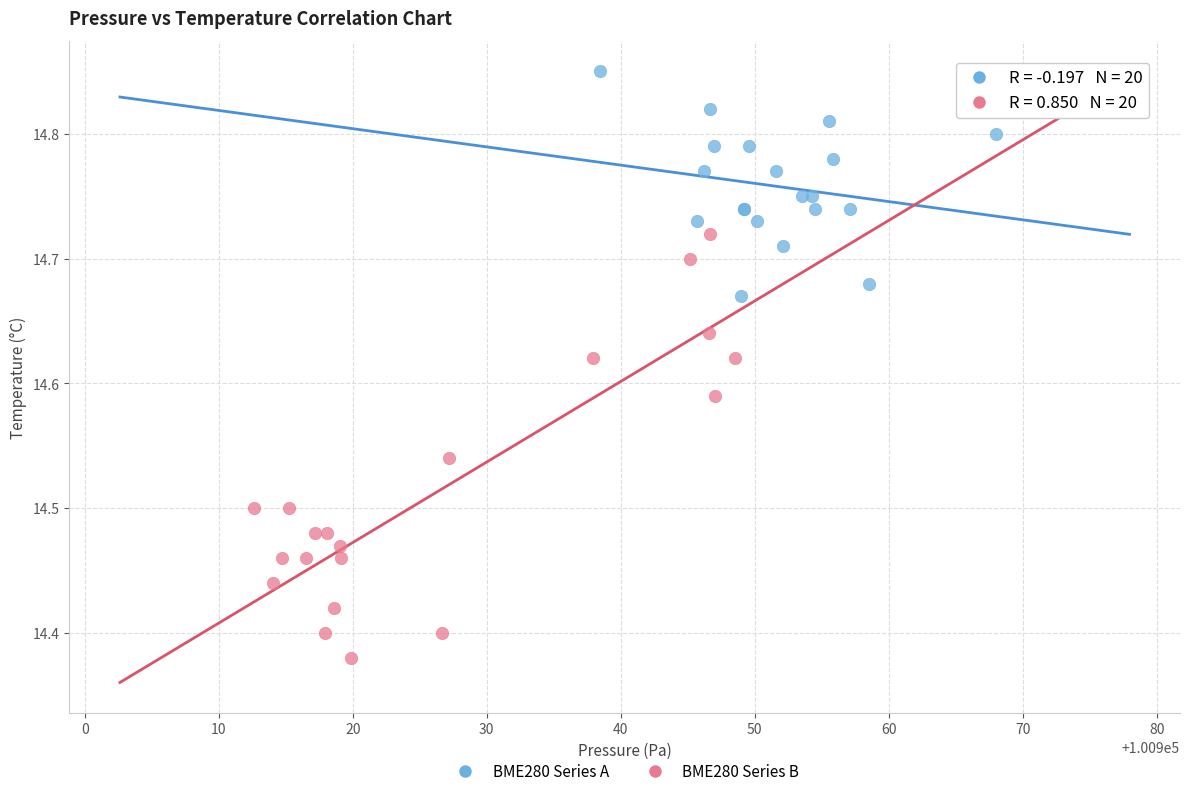

Which series contains the highest Y value?

BME280 Series A